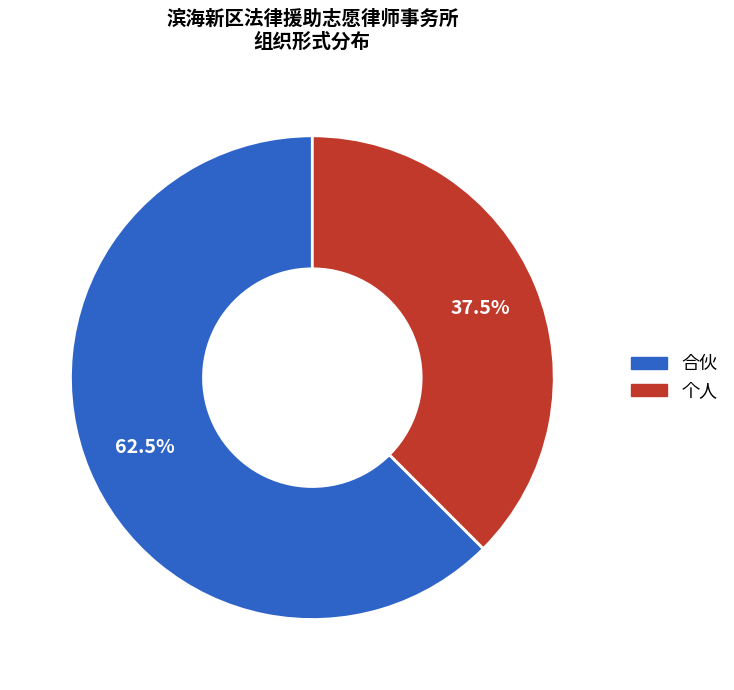

How many slices are in this pie chart?

2